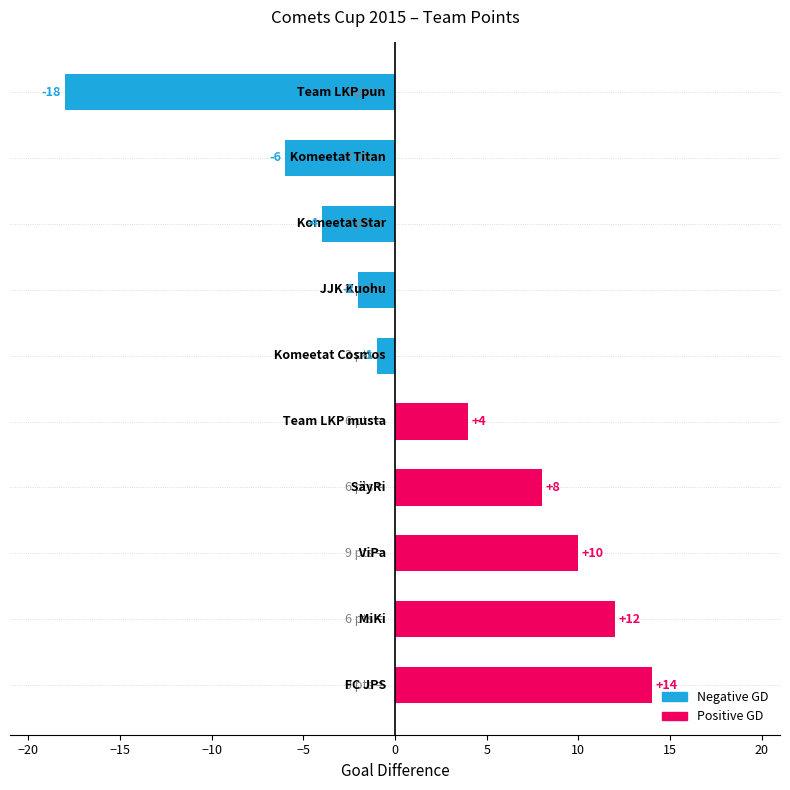

What is the maximum value shown in the chart?

14